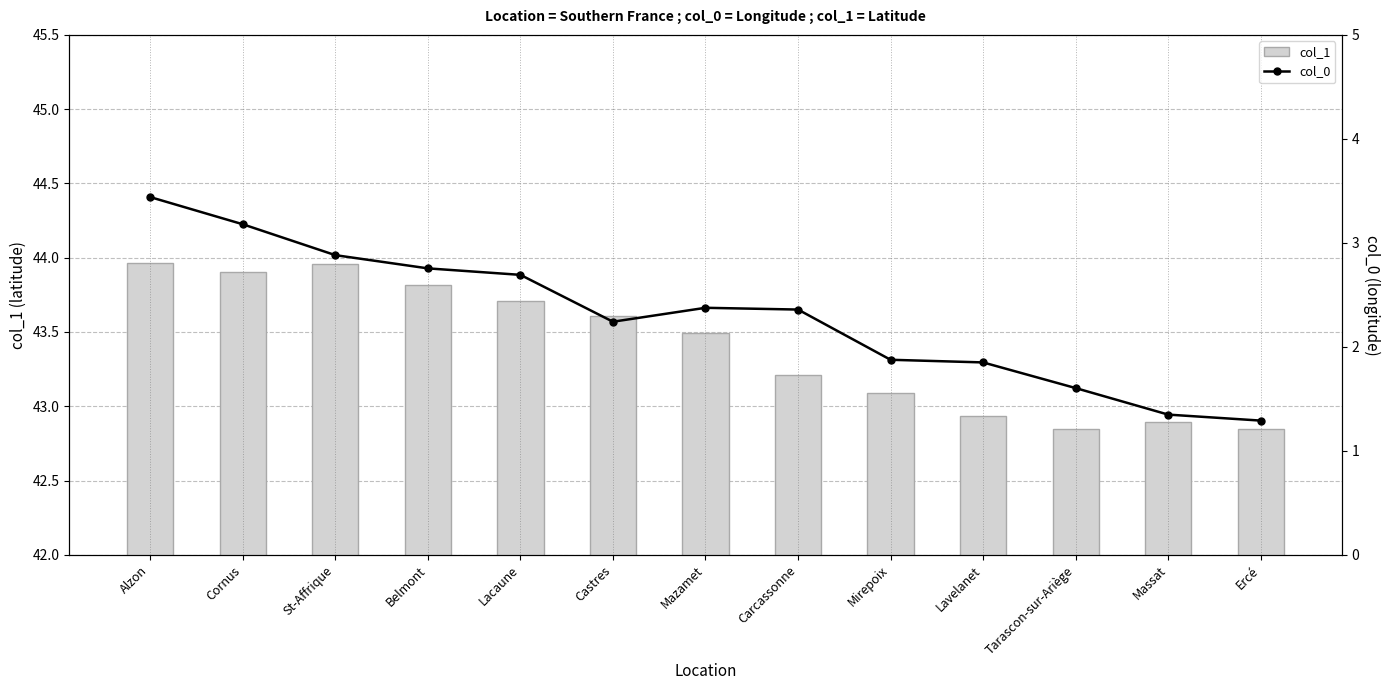

The col_1 series shows 42.9 at Lavelanet. True or false?

True